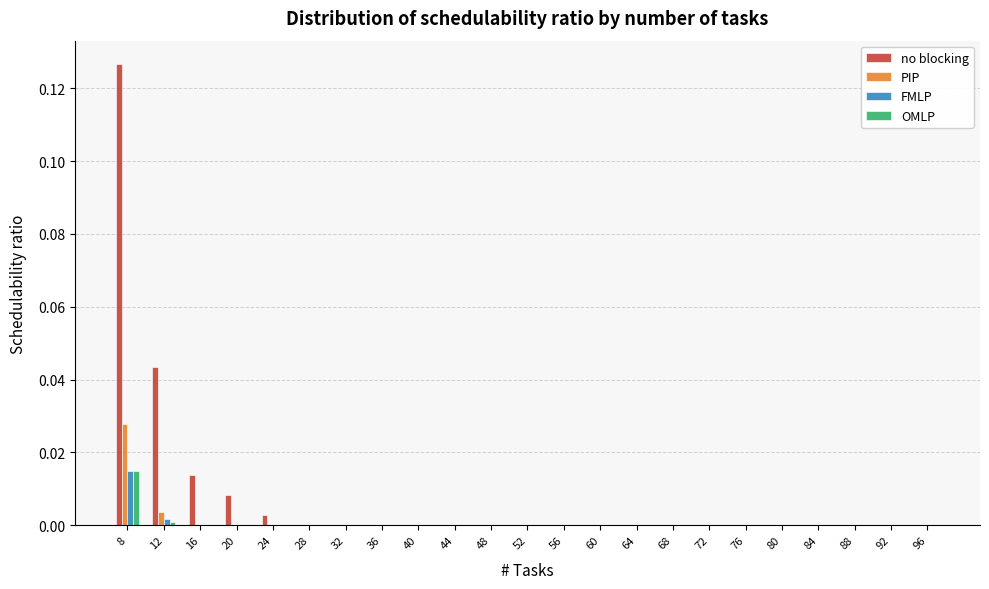

At which label does no blocking reach its peak?

8